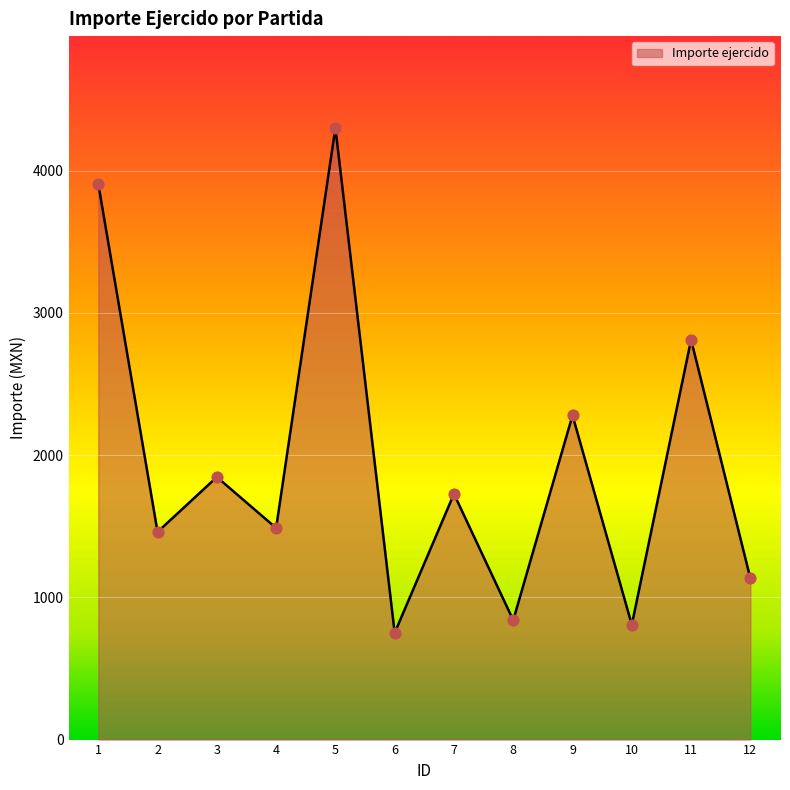

Which has a higher value, 5 or 12?

5